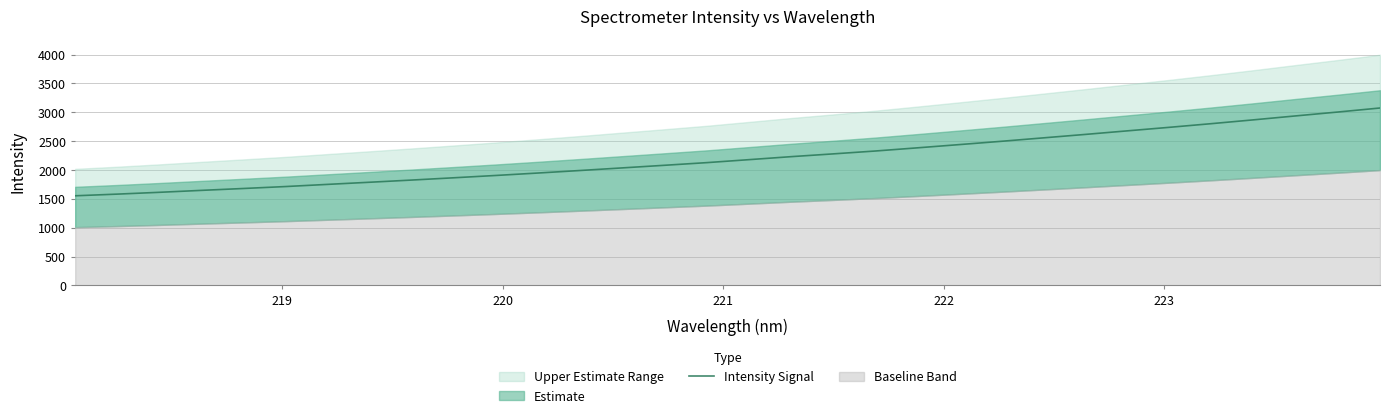

What is the highest value of the Intensity Signal series?

3074.1